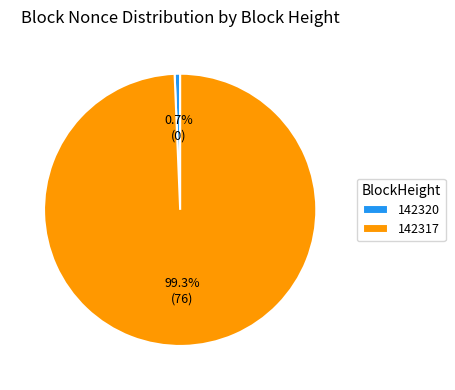

What is the largest slice in the pie chart?

142317